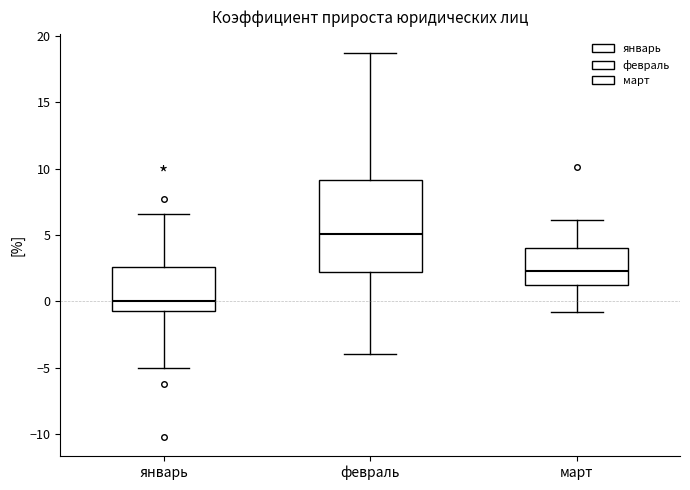

Reading left to right, read every box against the y-axis: the position of its median line, the range the box covers, and the ends of its whiskers. The values are not printed on the chart, so give them approximately, as read against the axis.

январь: median 0.0, box -0.5 to 2.5, whiskers -5.0 to 6.5
февраль: median 5.0, box 2.0 to 9.0, whiskers -4.0 to 18.5
март: median 2.5, box 1.0 to 4.0, whiskers -1.0 to 6.0